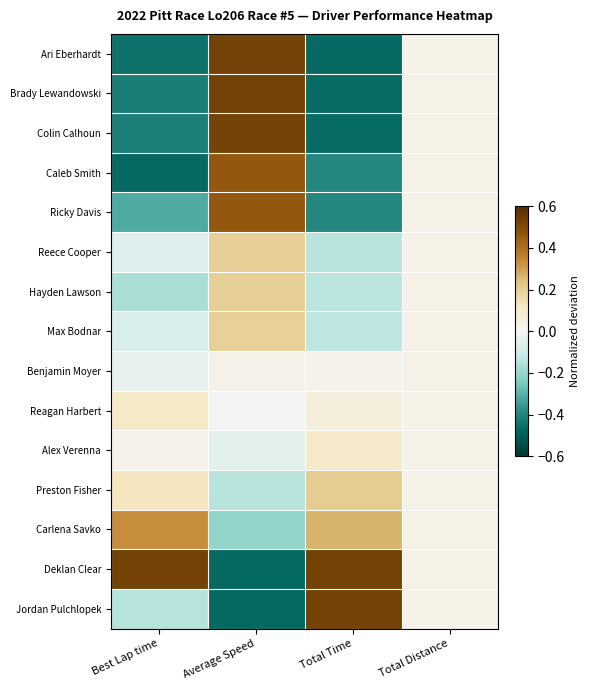

Reading right to left, extract all data points from this chart.

Ari Eberhardt: Total Distance=0.0	Total Time=-0.5	Average Speed=0.5	Best Lap time=-0.4
Brady Lewandowski: Total Distance=0.0	Total Time=-0.5	Average Speed=0.5	Best Lap time=-0.4
Colin Calhoun: Total Distance=0.0	Total Time=-0.5	Average Speed=0.5	Best Lap time=-0.4
Caleb Smith: Total Distance=0.0	Total Time=-0.4	Average Speed=0.5	Best Lap time=-0.5
Ricky Davis: Total Distance=0.0	Total Time=-0.4	Average Speed=0.5	Best Lap time=-0.3
Reece Cooper: Total Distance=0.0	Total Time=-0.1	Average Speed=0.2	Best Lap time=-0.1
Hayden Lawson: Total Distance=0.0	Total Time=-0.1	Average Speed=0.2	Best Lap time=-0.2
Max Bodnar: Total Distance=0.0	Total Time=-0.1	Average Speed=0.2	Best Lap time=-0.1
Benjamin Moyer: Total Distance=0.0	Total Time=0.0	Average Speed=0.0	Best Lap time=-0.0
Reagan Harbert: Total Distance=0.0	Total Time=0.1	Average Speed=-0.0	Best Lap time=0.1
Alex Verenna: Total Distance=0.0	Total Time=0.1	Average Speed=-0.0	Best Lap time=0.0
Preston Fisher: Total Distance=0.0	Total Time=0.2	Average Speed=-0.1	Best Lap time=0.1
Carlena Savko: Total Distance=0.0	Total Time=0.3	Average Speed=-0.2	Best Lap time=0.3
Deklan Clear: Total Distance=0.0	Total Time=0.5	Average Speed=-0.5	Best Lap time=0.5
Jordan Pulchlopek: Total Distance=0.0	Total Time=0.5	Average Speed=-0.5	Best Lap time=-0.1